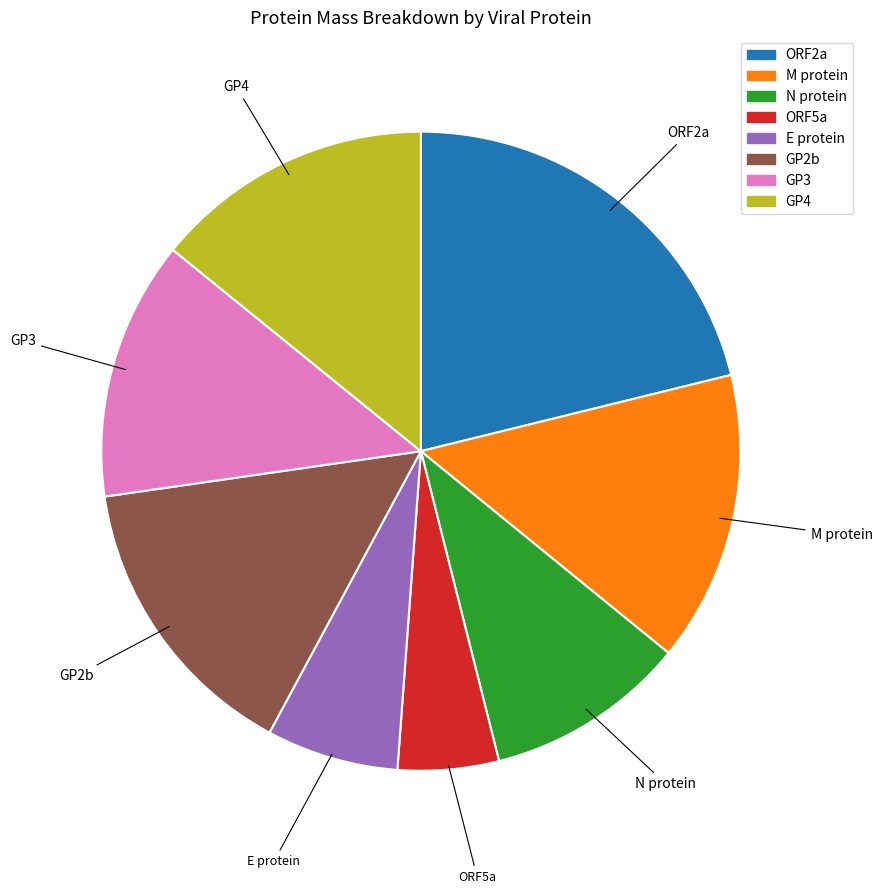

How many slices are in this pie chart?

8